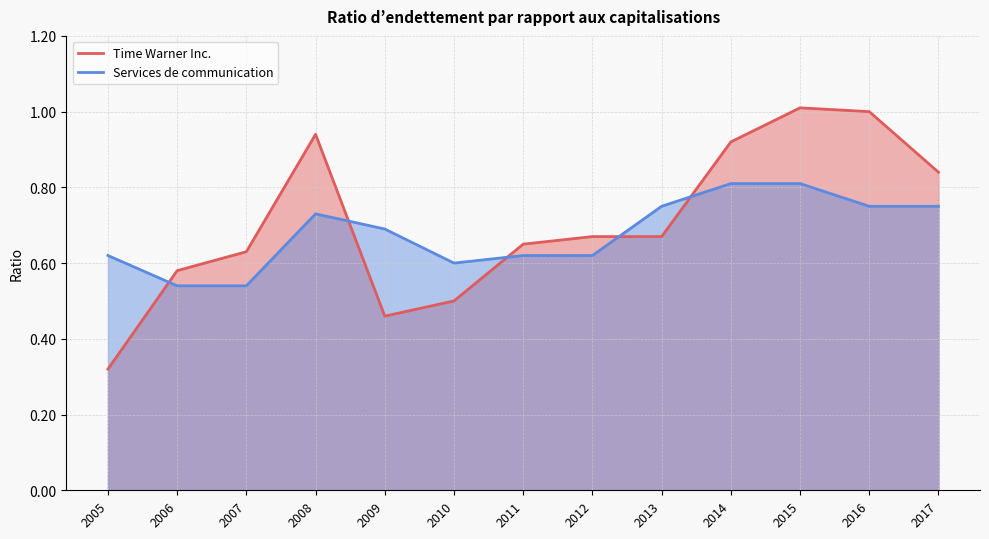

List the series in order of their overall mean, highest first.

Time Warner Inc., Services de communication